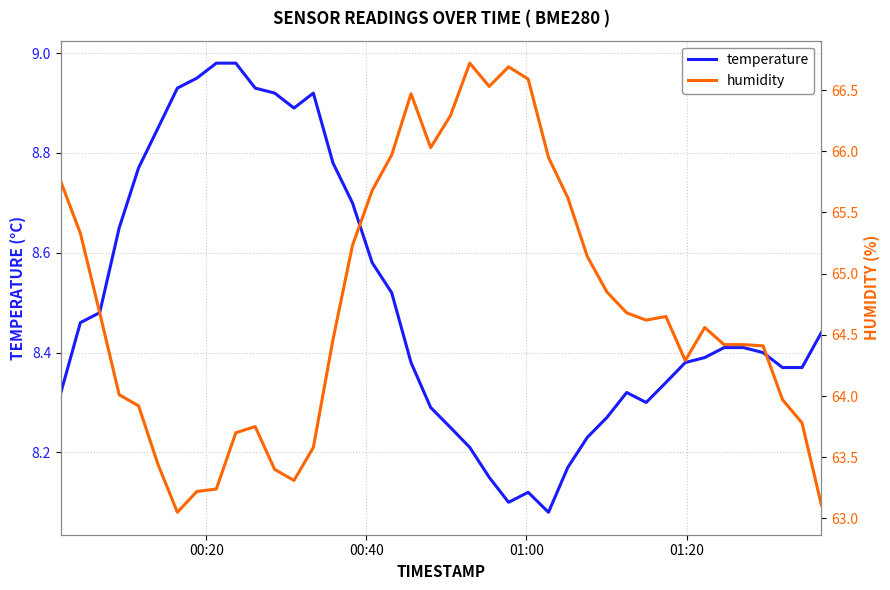

List the series in order of their overall mean, lowest first.

temperature, humidity